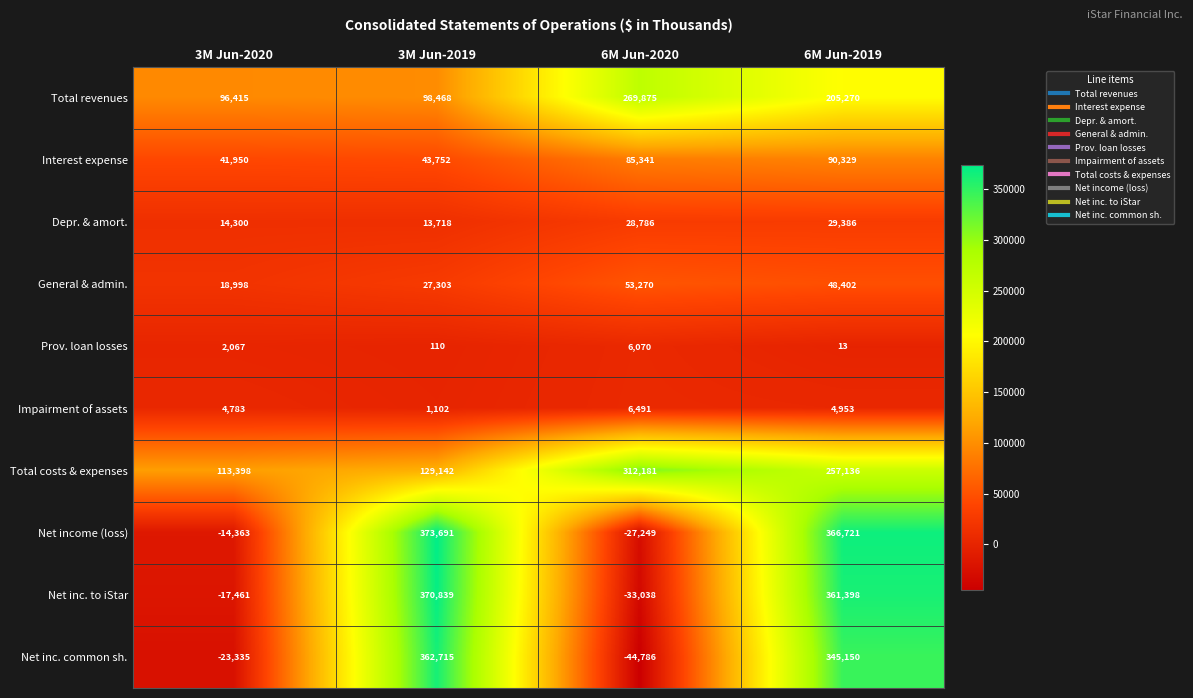

How many values in the Total costs & expenses series are below 257136?

2